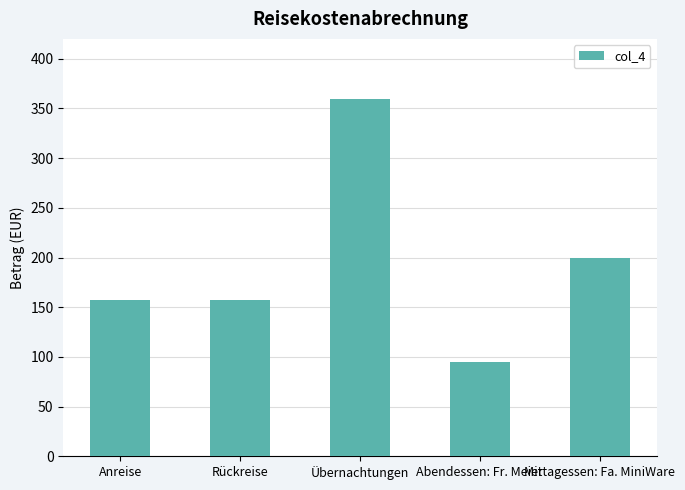

Approximately how many times larger is the value at Rückreise compared to Abendessen: Fr. Meier?

1.7